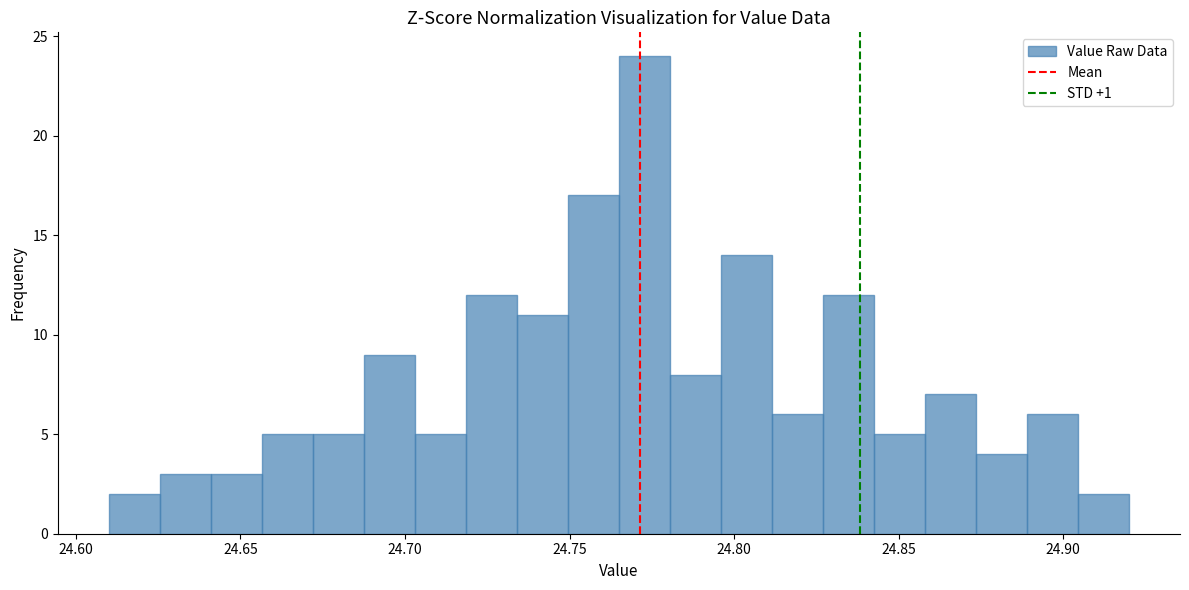

Around what value on the x-axis is the tallest bar? Give the approximate position of its centre, as read against the axis.

24.775